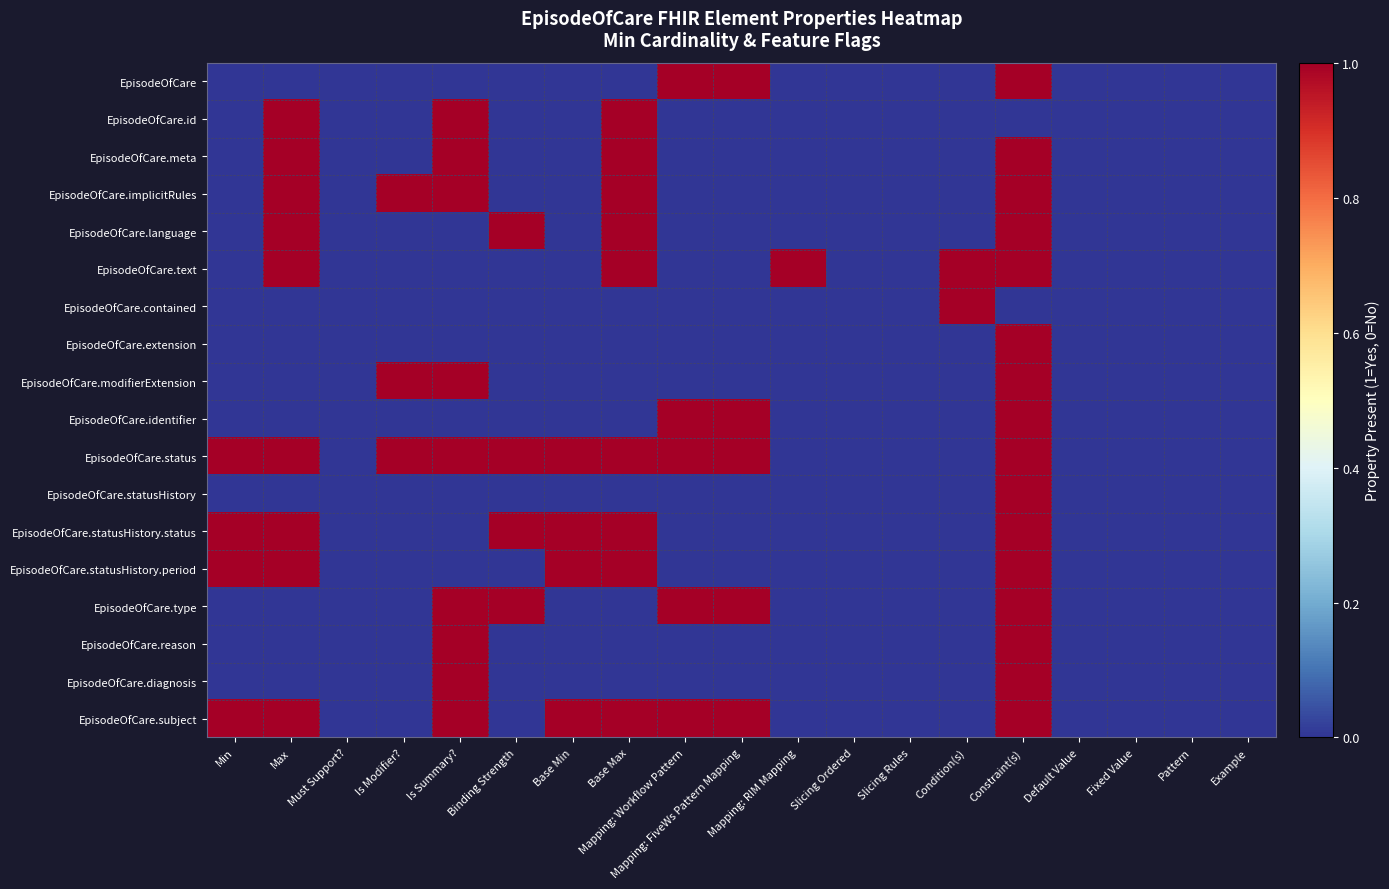

How many categories are shown in the chart?

19